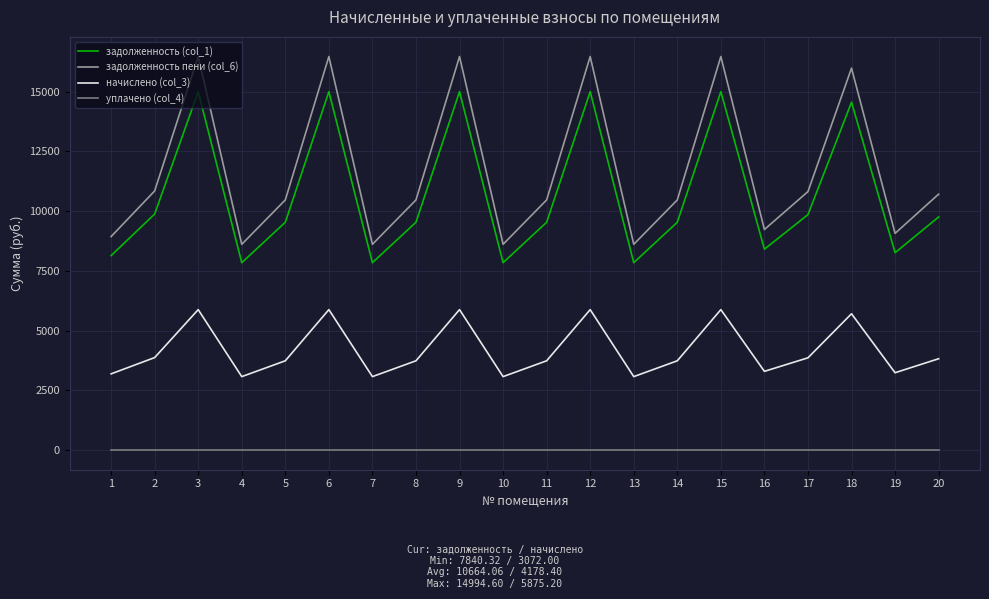

What are all the series names shown in the legend?

задолженность (col_1), задолженность пени (col_6), начислено (col_3), уплачено (col_4)